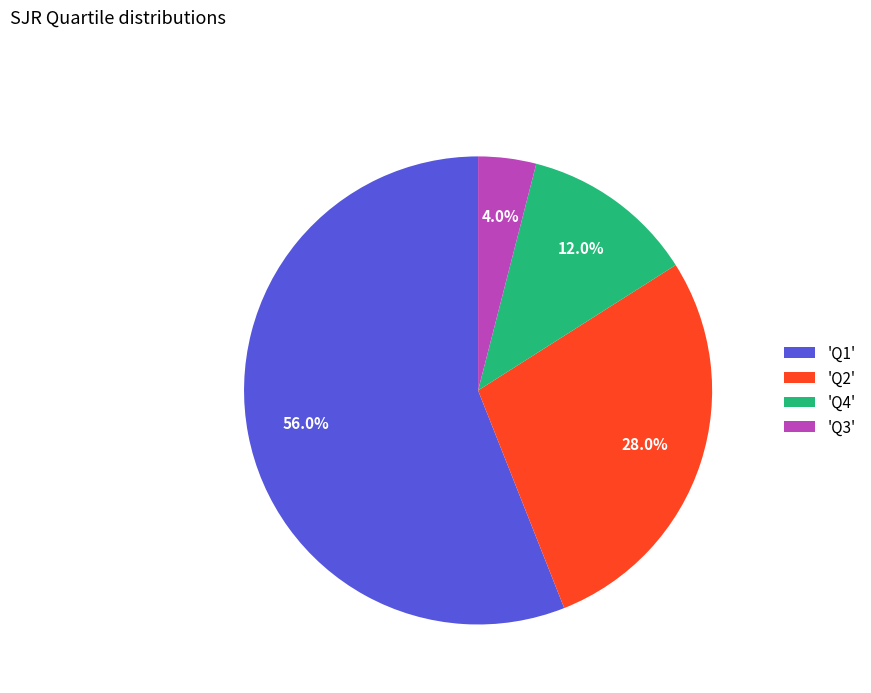

What is the largest slice in the pie chart?

'Q1'